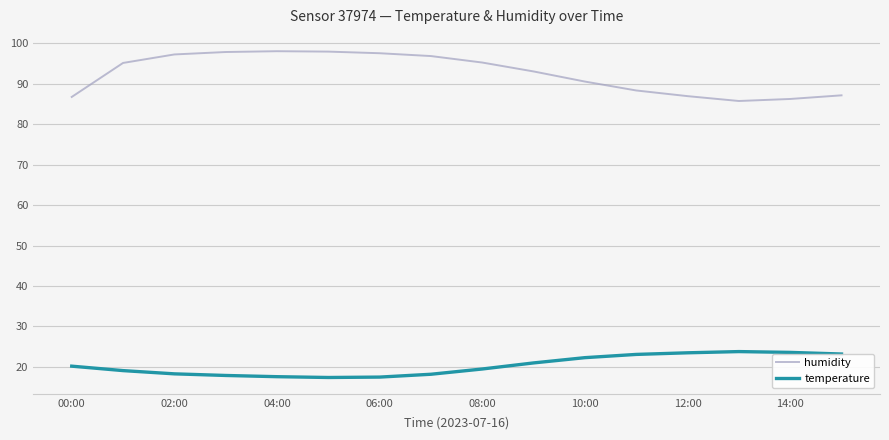

True or false: temperature and humidity cross at least once.

False